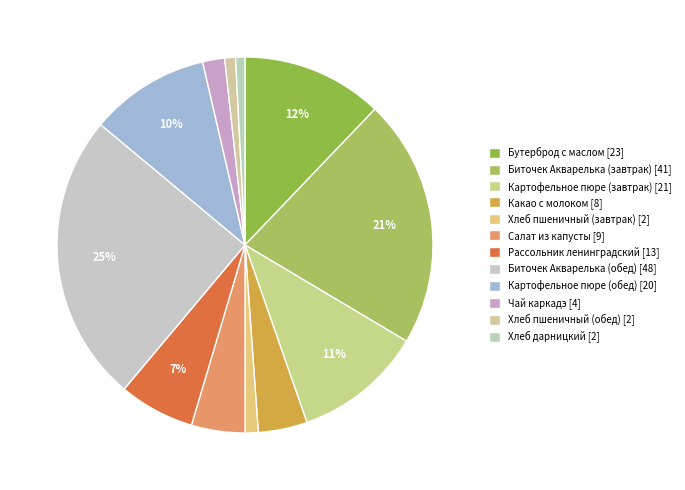

Does Хлеб дарницкий represent more than half of the total?

No